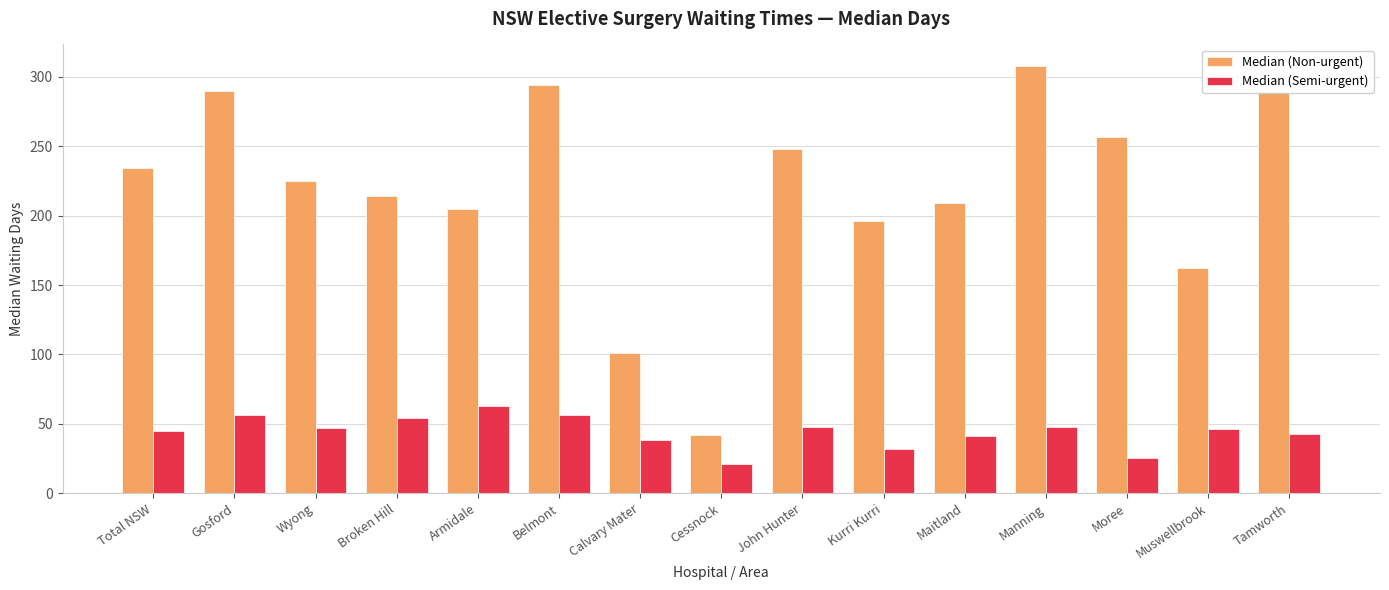

At which category is the sum across all series the highest?

Manning